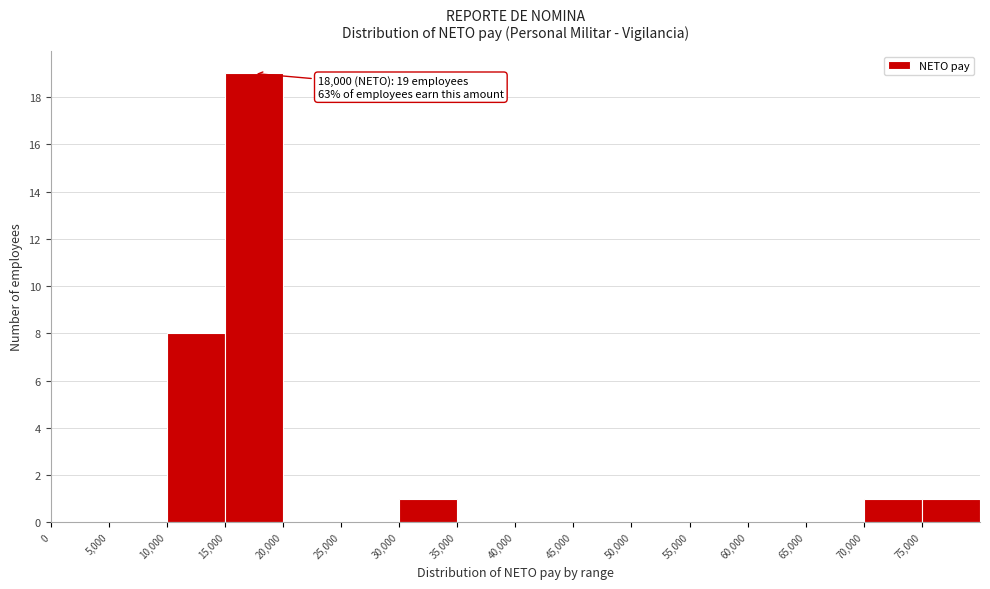

Which range on the x-axis has the tallest bar?

15000 to 20000